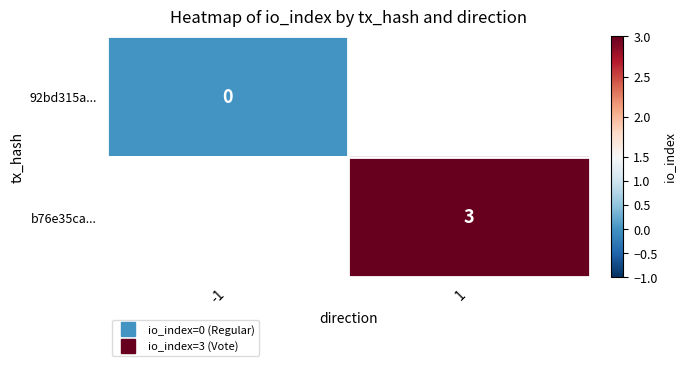

Where is 92bd315a... nearest to the value 0?

-1